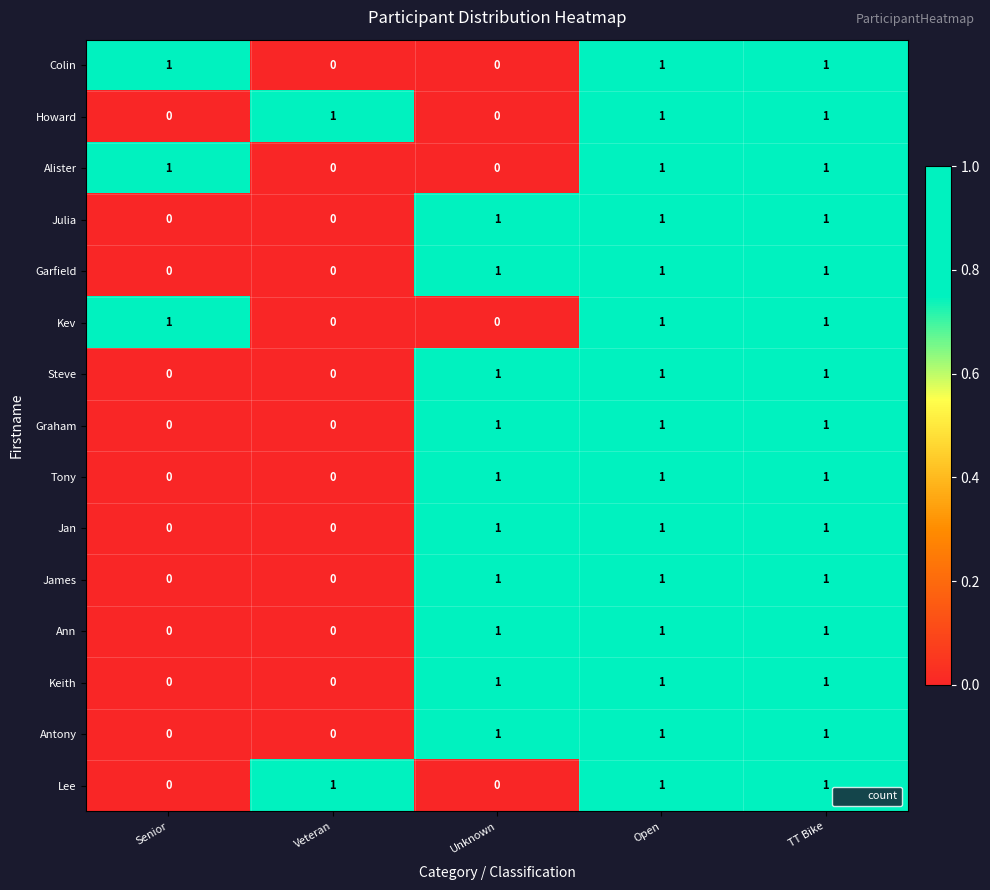

What is the total value across all series at Senior?

3